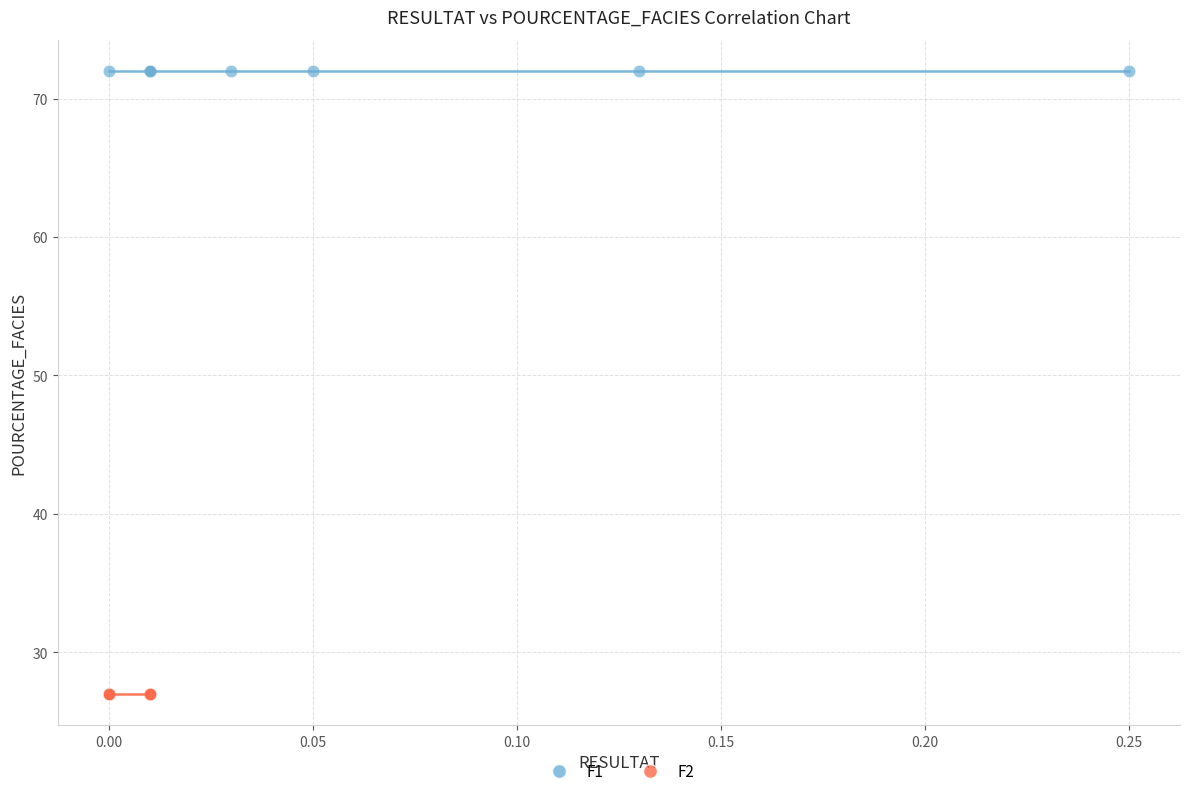

Which series contains the highest Y value?

F1